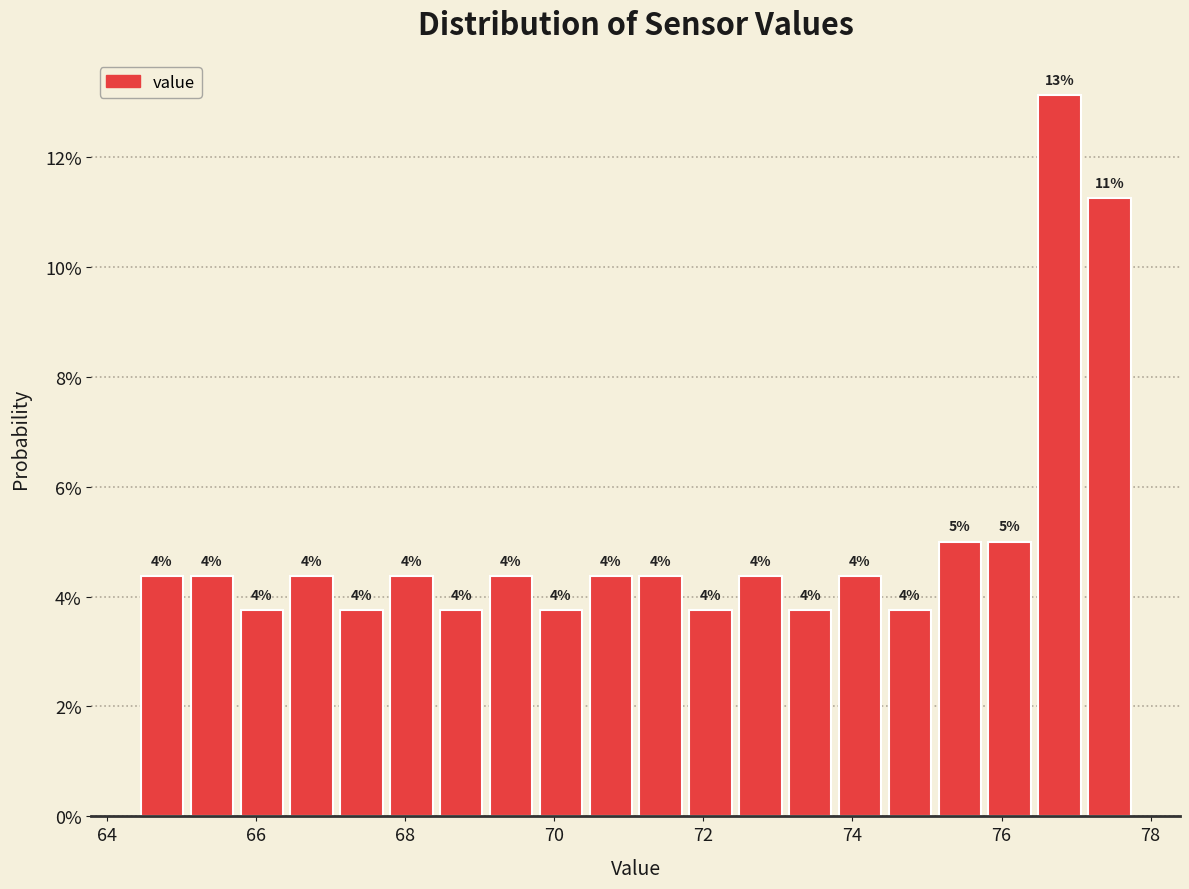

Around what value on the x-axis is the tallest bar? Give the approximate position of its centre, as read against the axis.

76.8